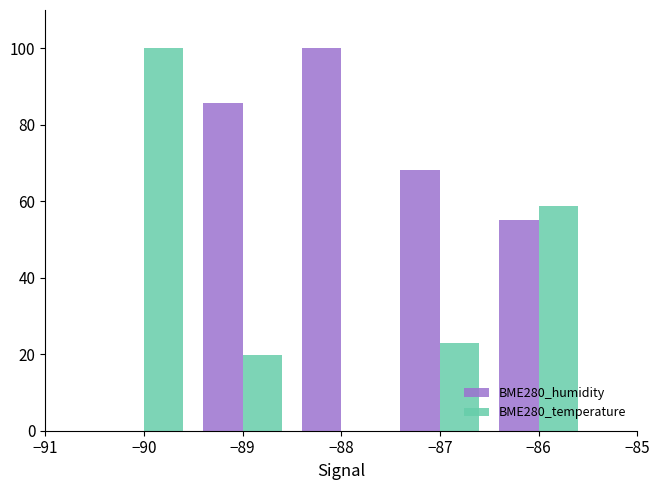

At which label is BME280_humidity closest to 50?

−86